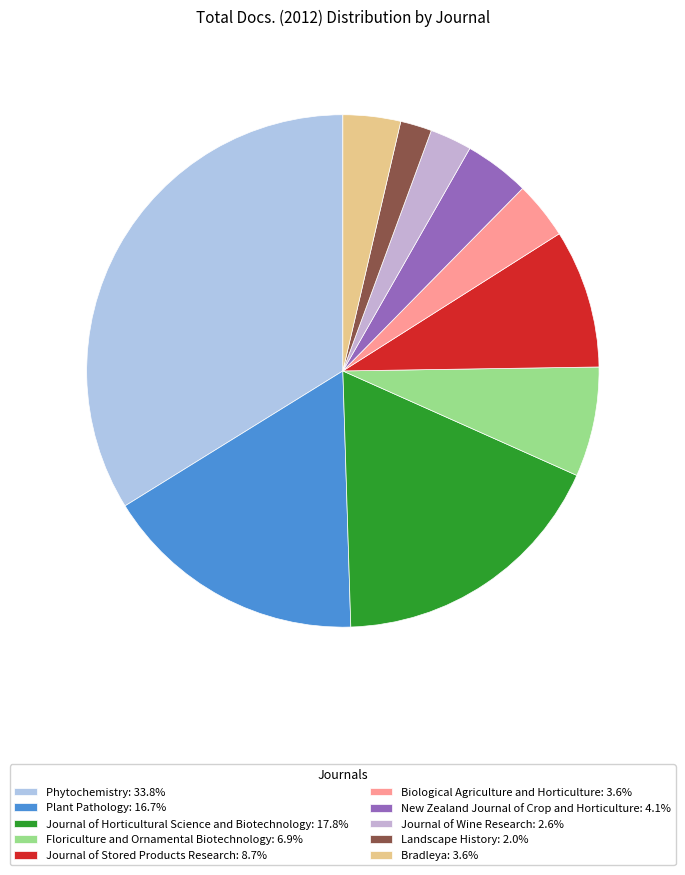

What is the ratio of the value at New Zealand Journal of Crop and Horticulture to the value at Phytochemistry?

0.1